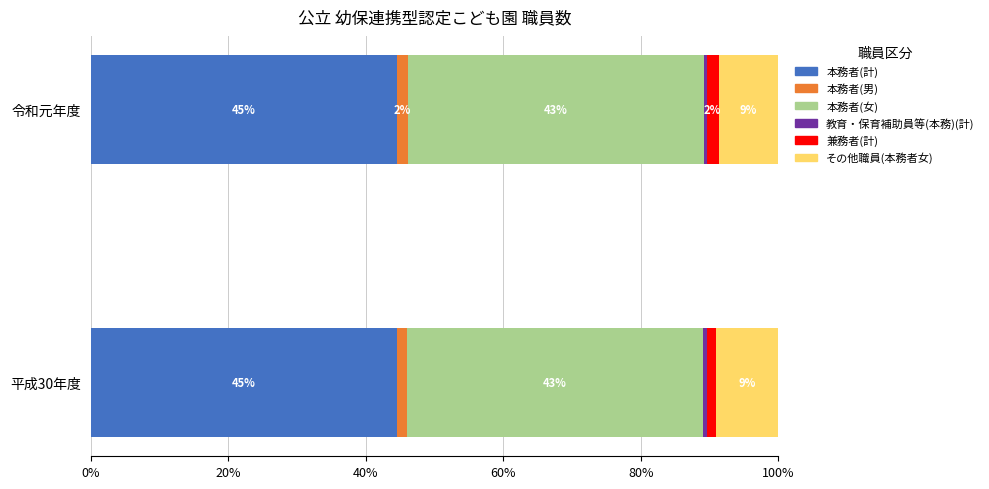

What is the average value of the 本務者(計) series?

44.6